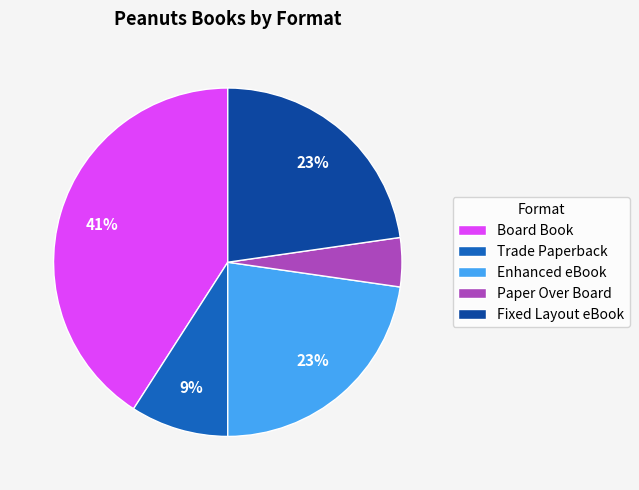

To the nearest percent, what is the average slice percentage?

20%